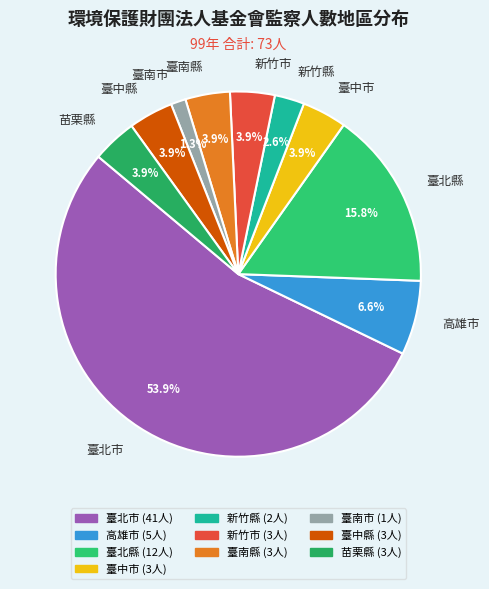

To the nearest percent, what is the difference between the 高雄市 and 臺南縣 slice percentages?

3%